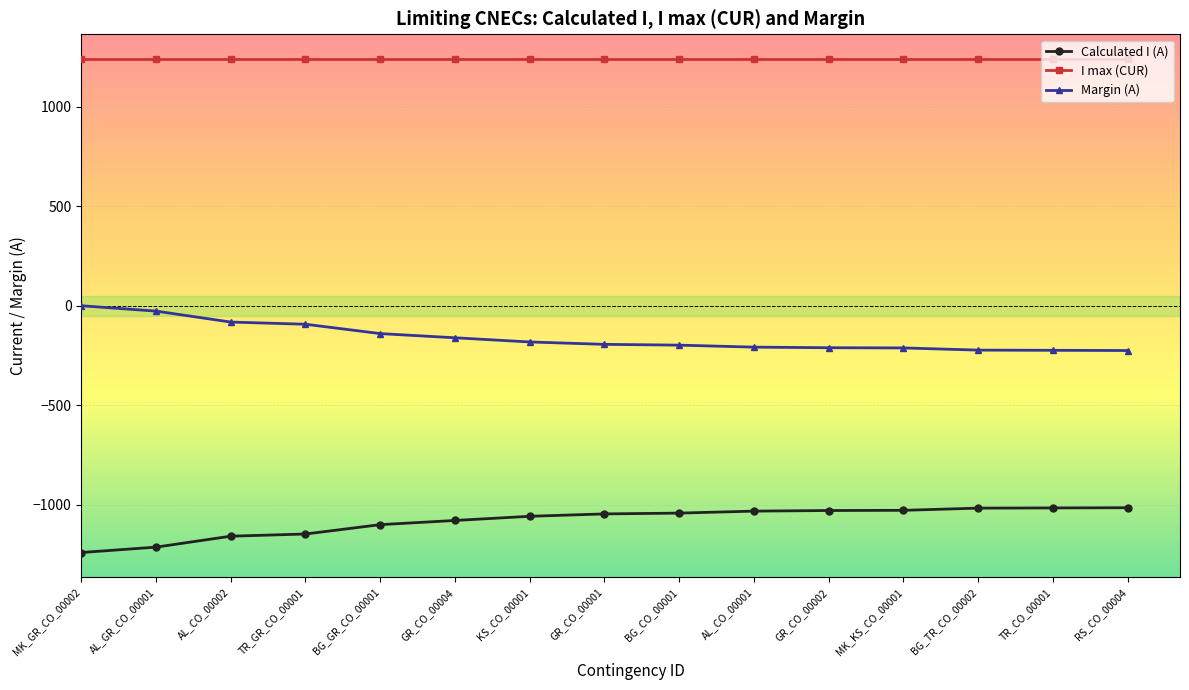

Does the chart have visible grid lines?

Yes